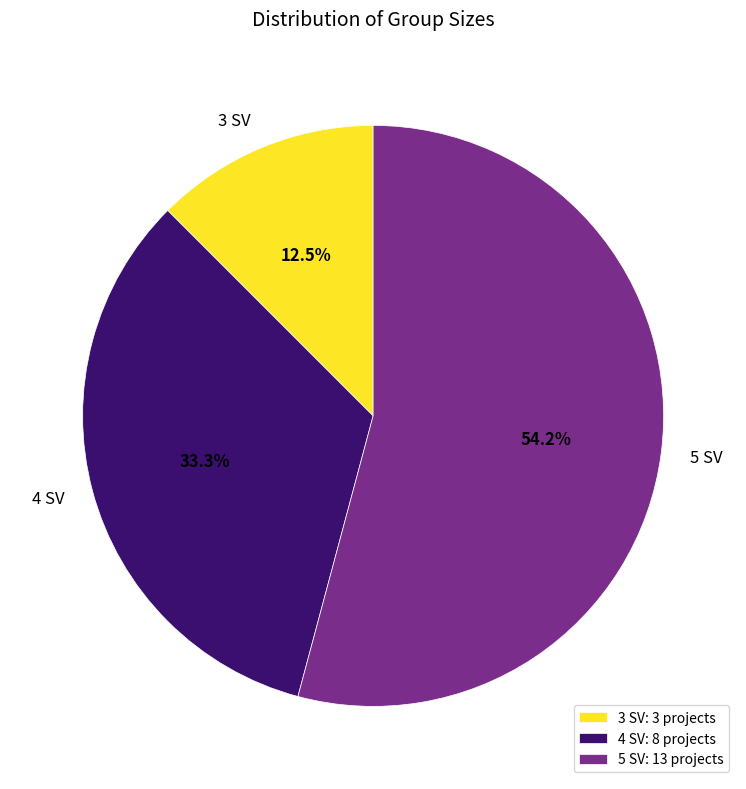

Is there a majority slice in this chart?

Yes